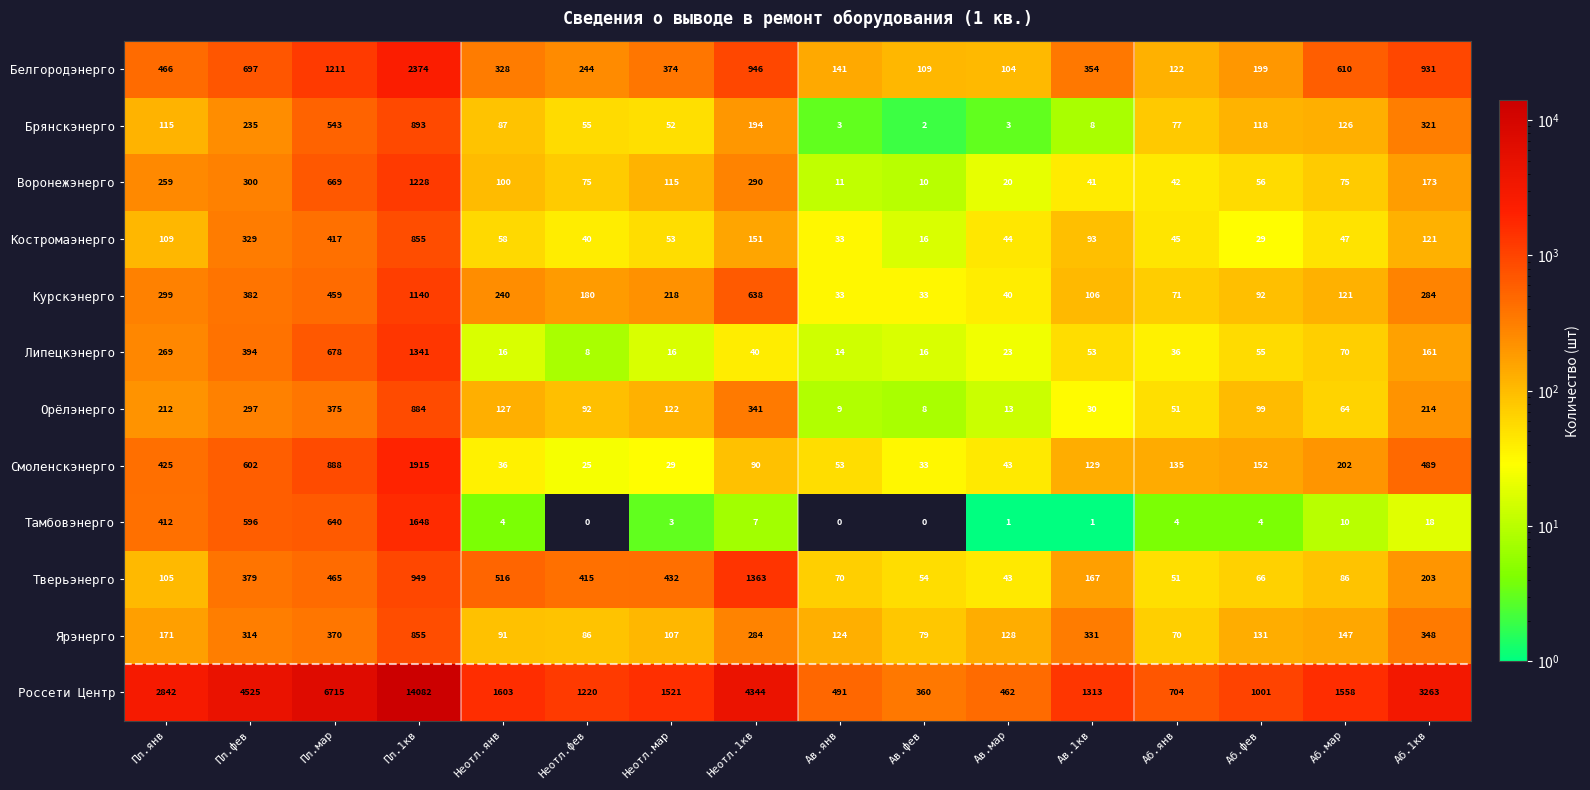

What is the difference between the second highest and second lowest values in the Костромаэнерго series?

388